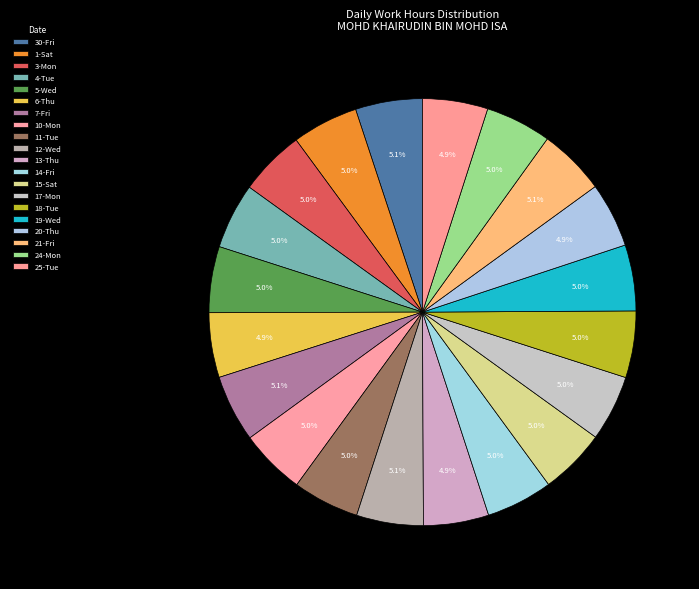

Which category has the smallest portion of the pie?

6-Thu